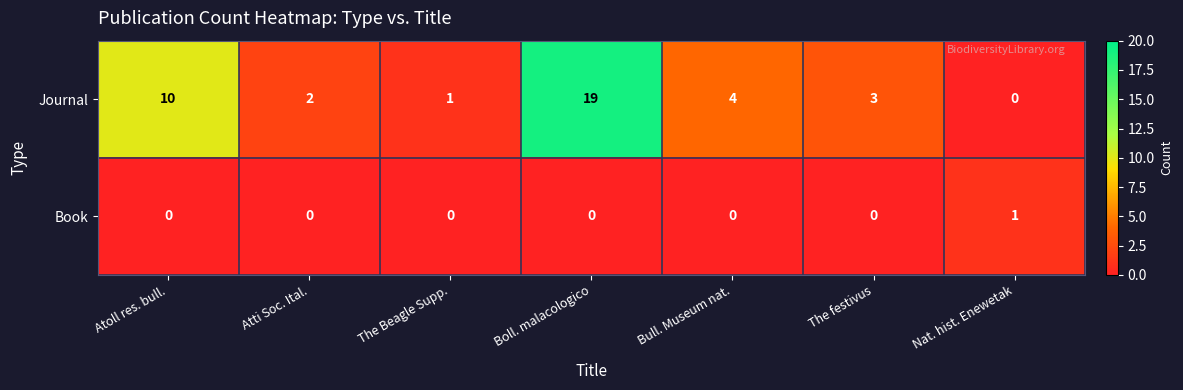

Is it true that Journal equals 1 at The Beagle Supp.?

True